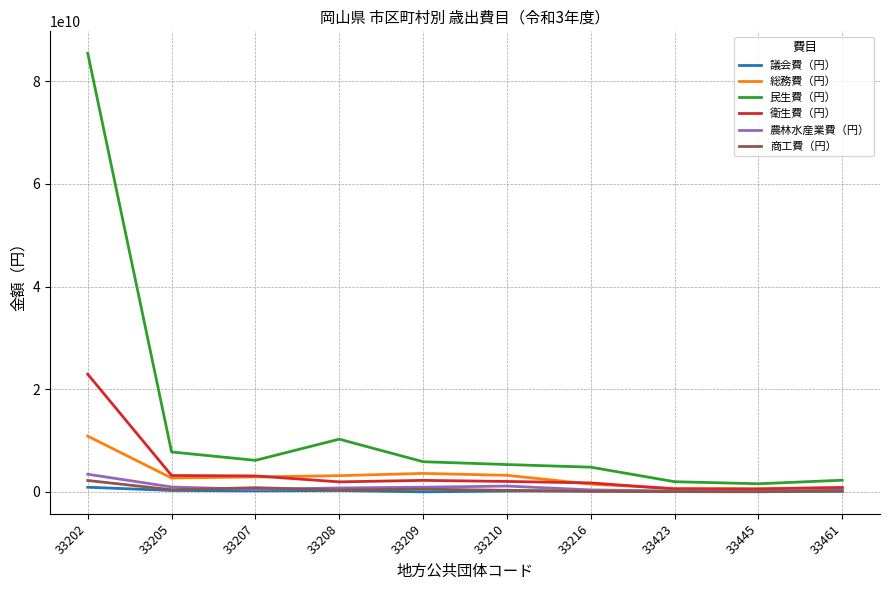

What is the highest value of the 農林水産業費（円） series?

3431078000